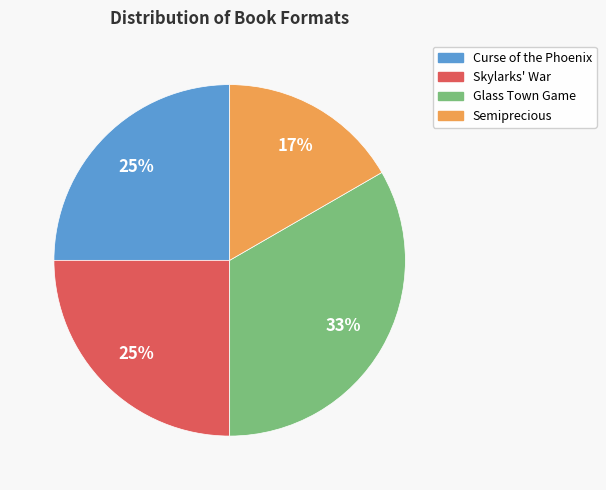

To the nearest percent, what percentage of the pie is Skylarks' War?

25%